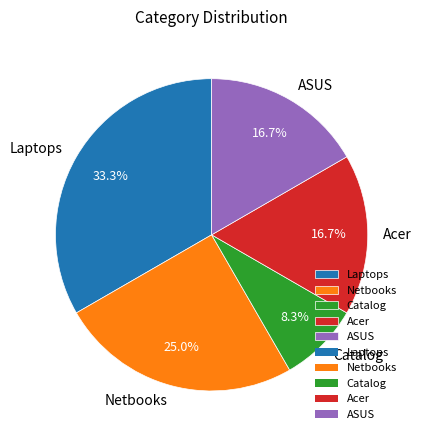

Which slice is the smallest?

Catalog